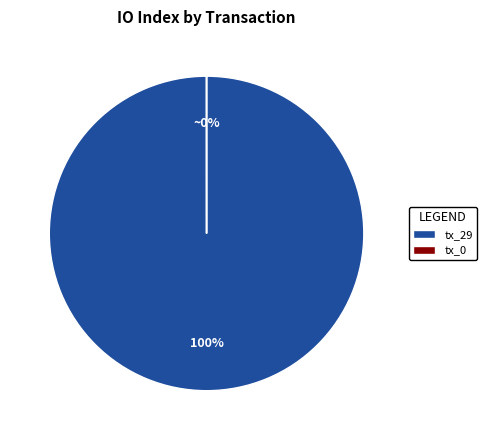

How many slices are in this pie chart?

2